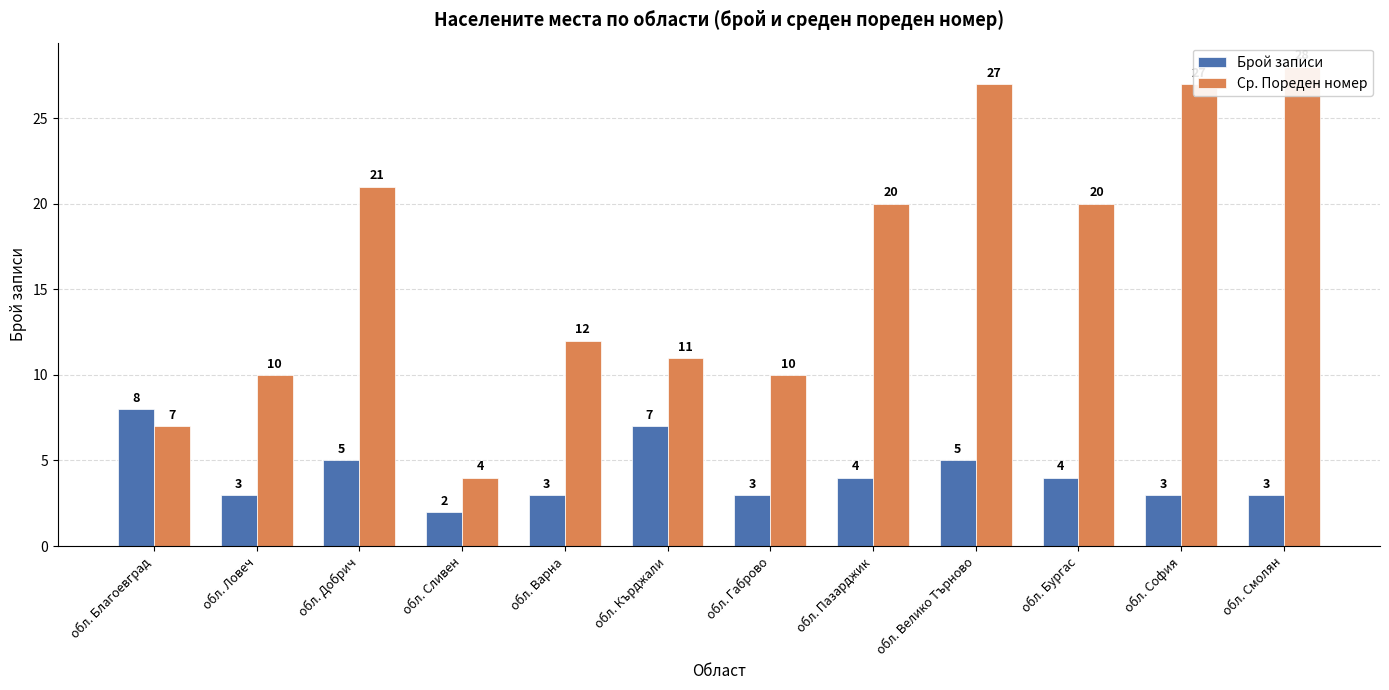

What is the average value of the Ср. Пореден номер series?

16